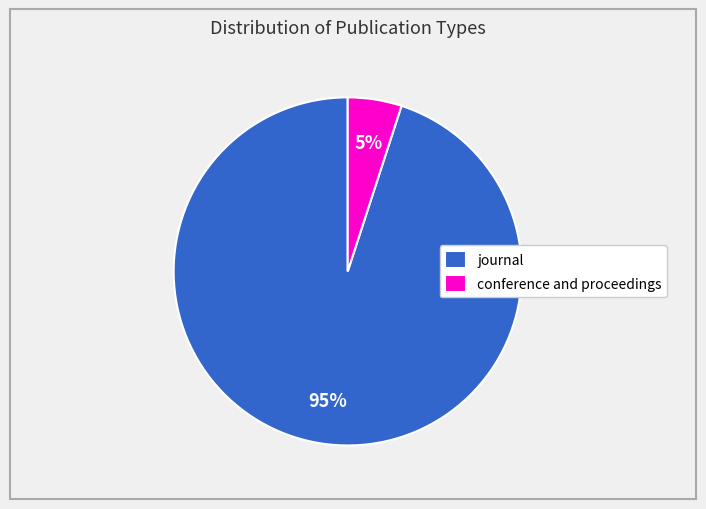

True or false: journal accounts for 95% of the total.

True